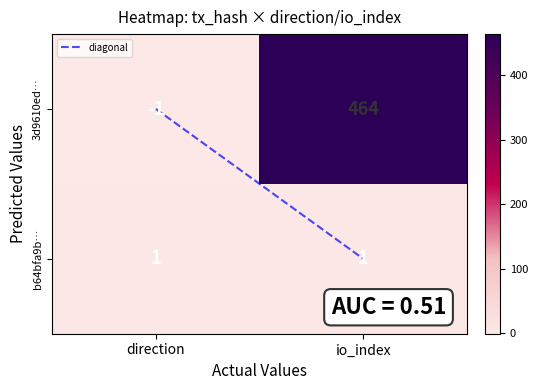

At which label does 3d9610ed… reach its peak?

io_index